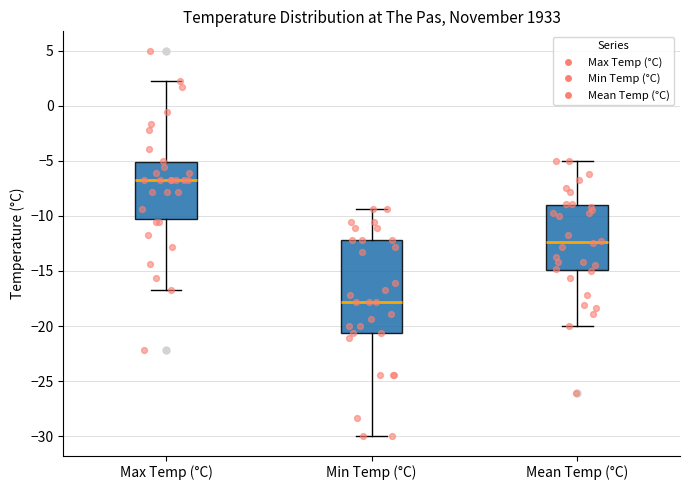

Reading left to right, transcribe this box plot: for each box, give where its median line is, the range the box spans, and where its two whiskers end, as read against the y-axis. The values are not printed on the chart, so give them approximately, as read against the axis.

Max Temp (°C): median -6.5, box -10.5 to -5.0, whiskers -16.5 to 2.0
Min Temp (°C): median -18.0, box -20.5 to -12.0, whiskers -30.0 to -9.5
Mean Temp (°C): median -12.5, box -15.0 to -9.0, whiskers -20.0 to -5.0